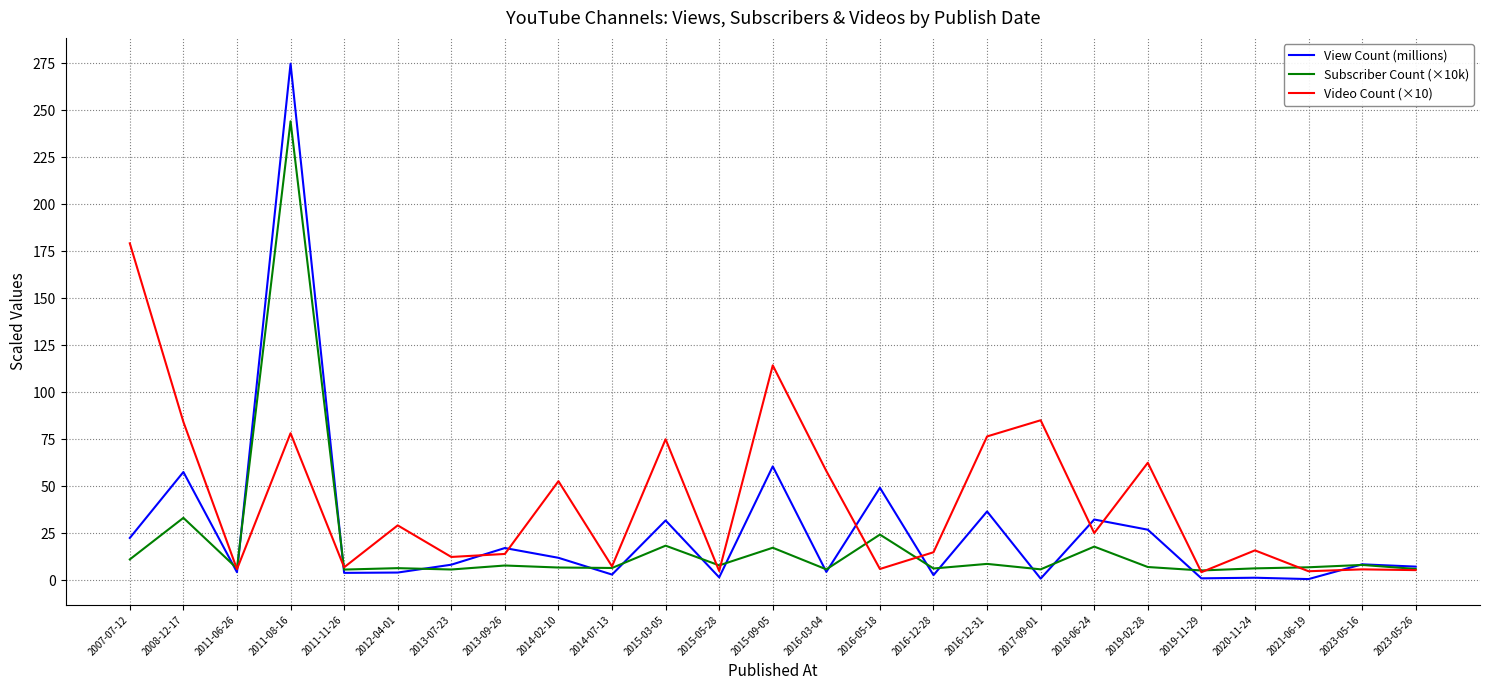

Which series has the largest total across all categories?

Video Count (×10)